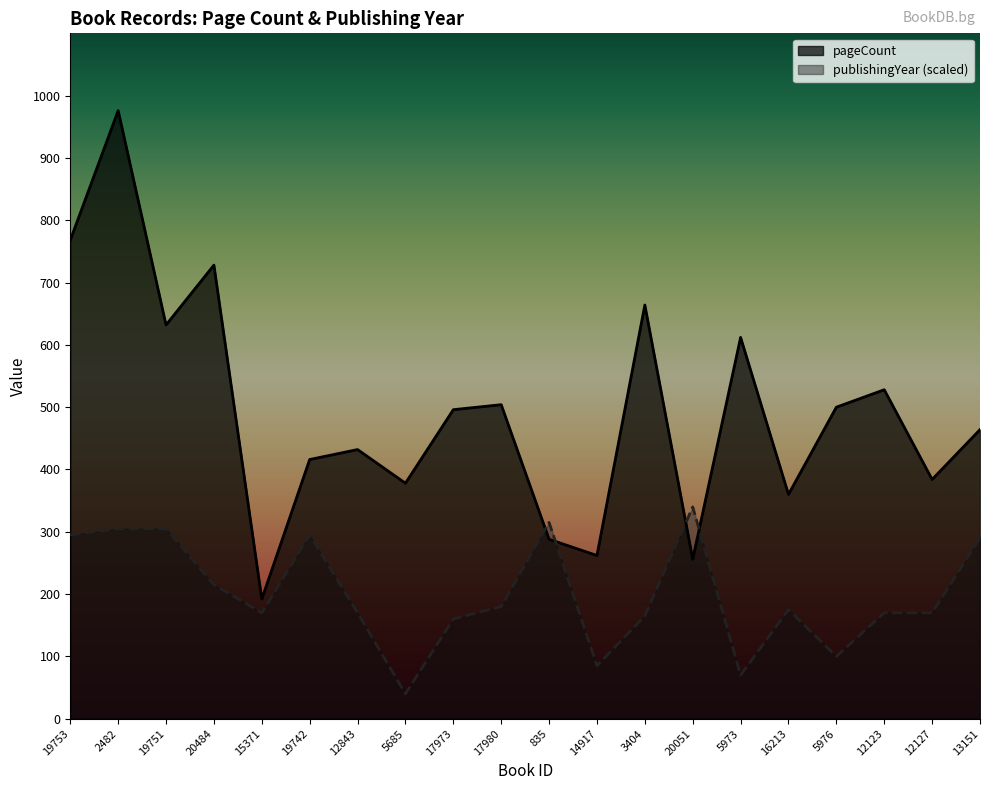

How many interior local peaks does the publishingYear series have?

4